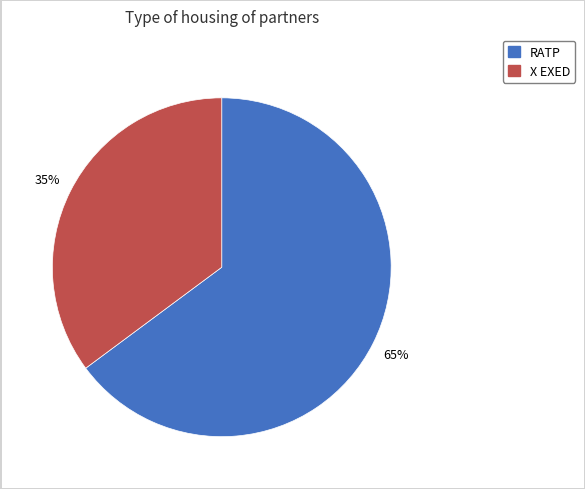

True or false: X EXED accounts for 29% of the total.

False